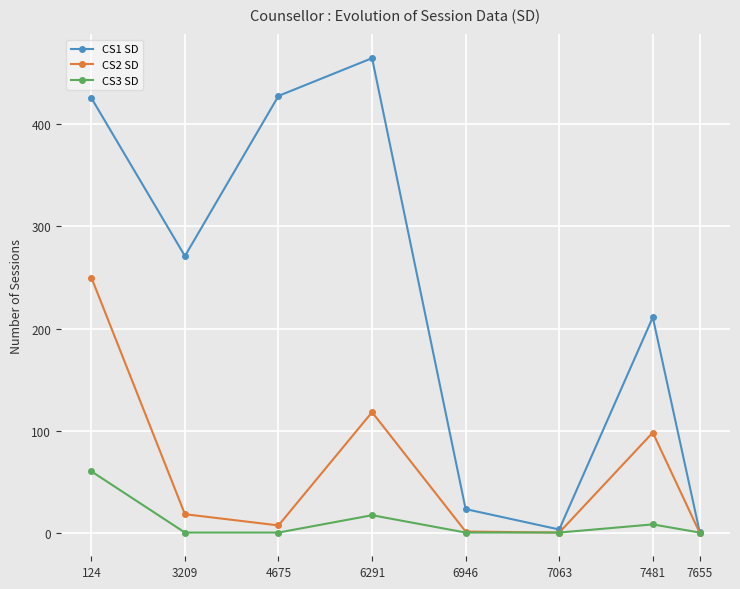

At which category is the sum across all series the highest?

124